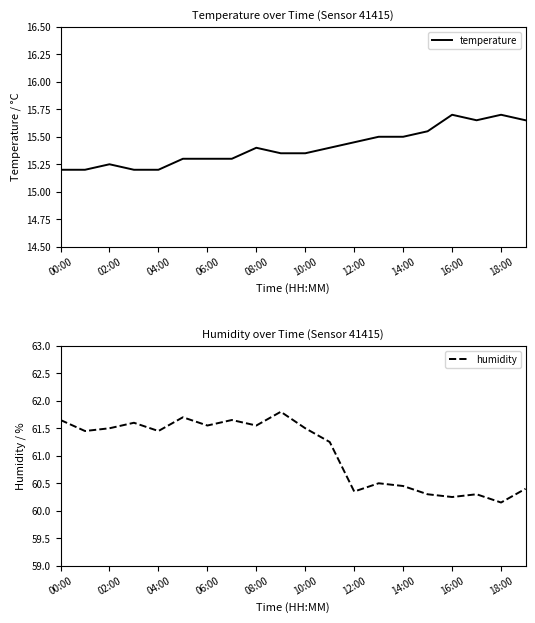

Where is humidity nearest to the value 60?

18:00